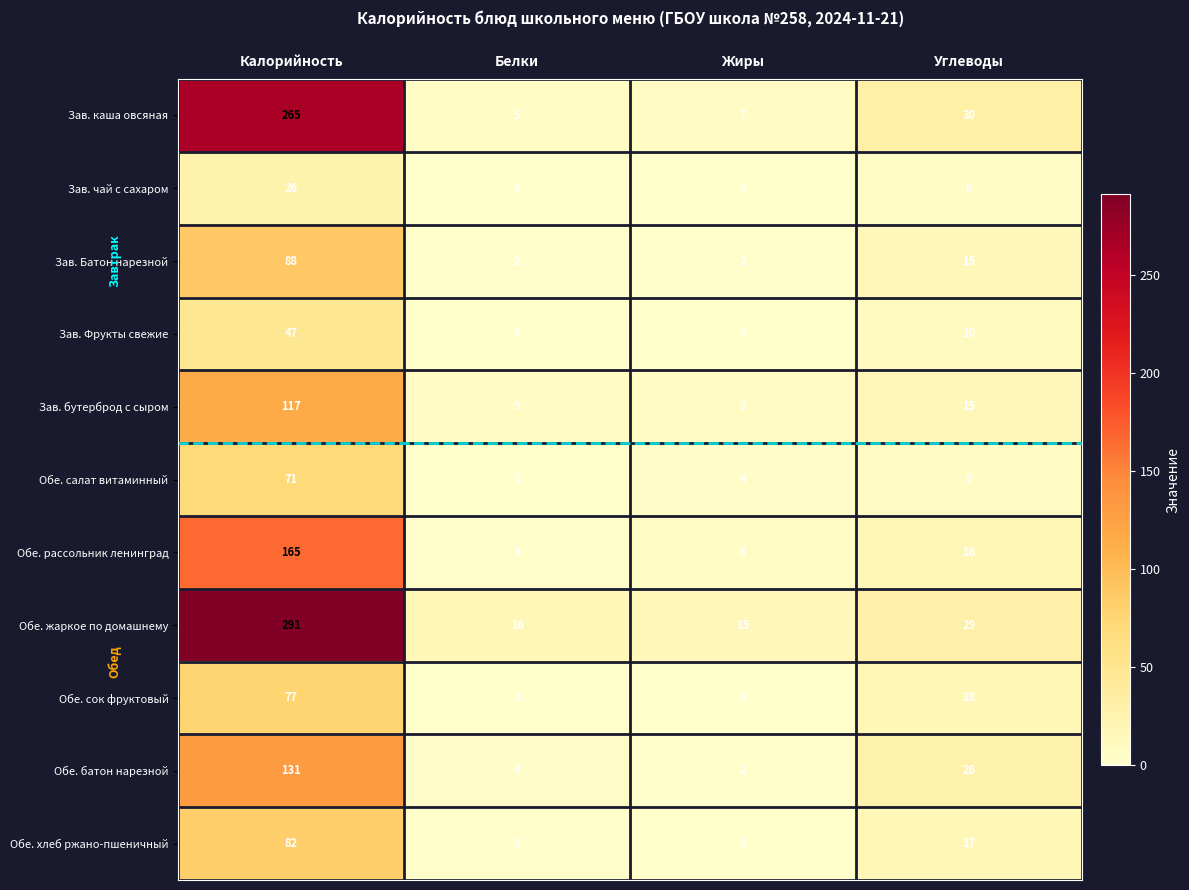

What is the average value of the Обе. сок фруктовый series?

24